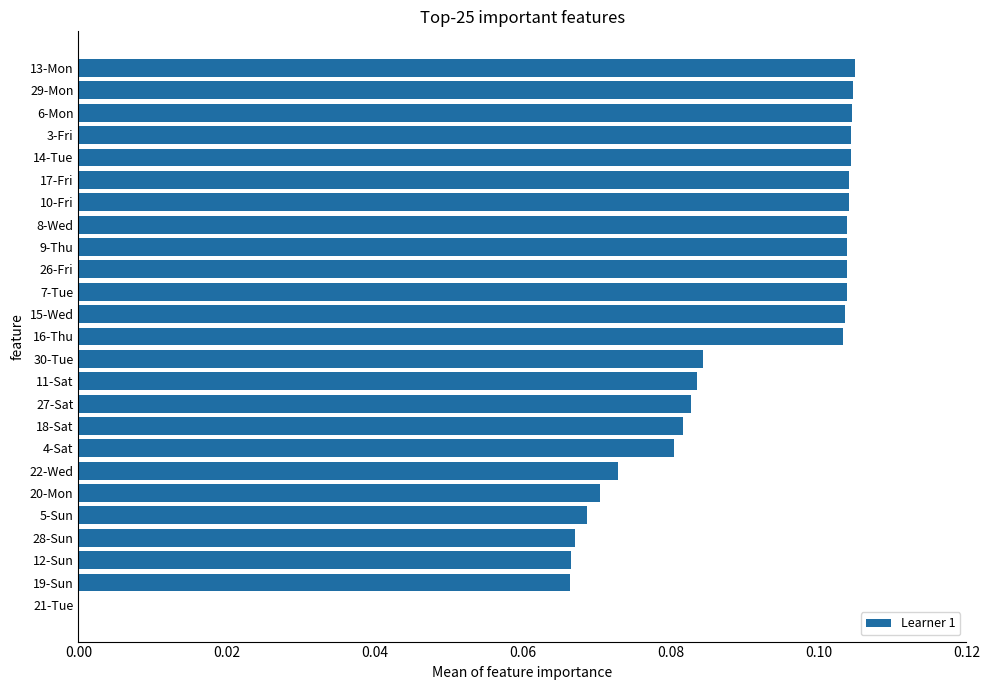

What is the sum of all values?

2.2